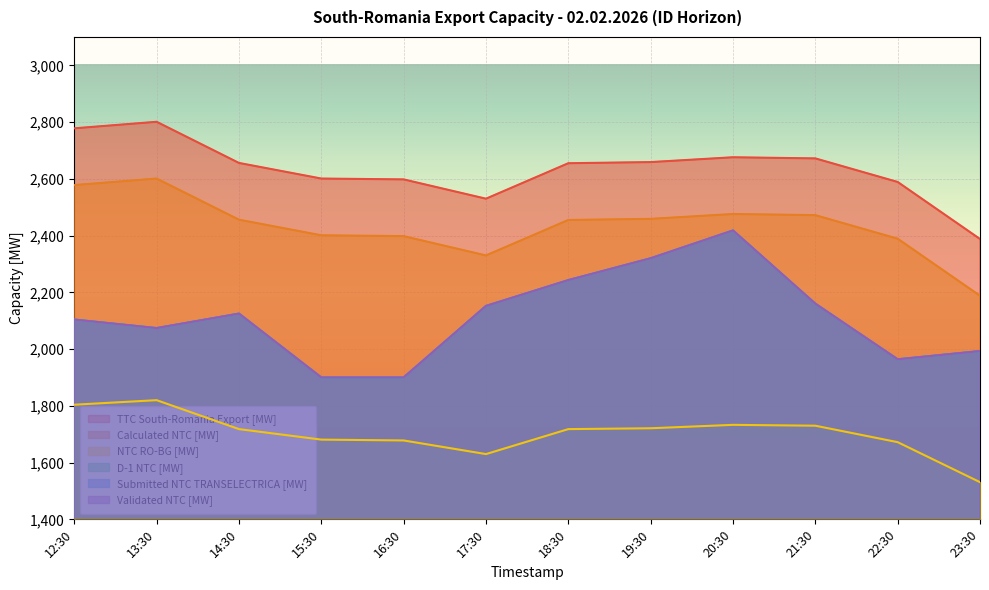

Which series has the largest range (max minus min)?

D-1 NTC [MW]